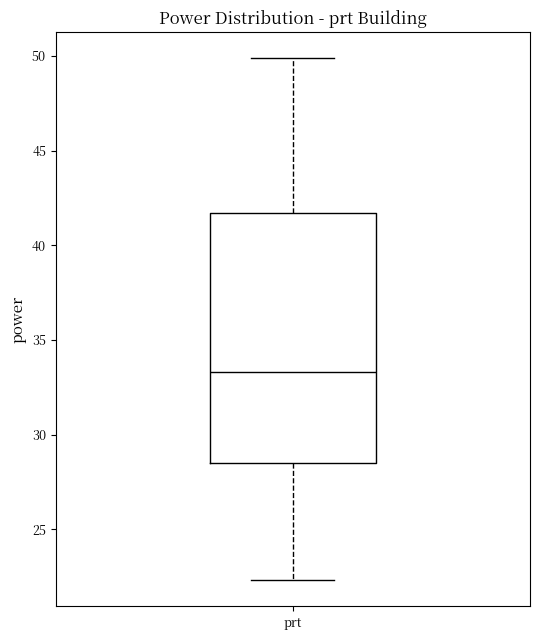

Read this box plot against the y-axis: the position of the median line, the range covered by the box, and the ends of both whiskers. The values are not printed on the chart, so give them approximately, as read against the axis.

median 33.5, box 28.5 to 41.5, whiskers 22.5 to 50.0